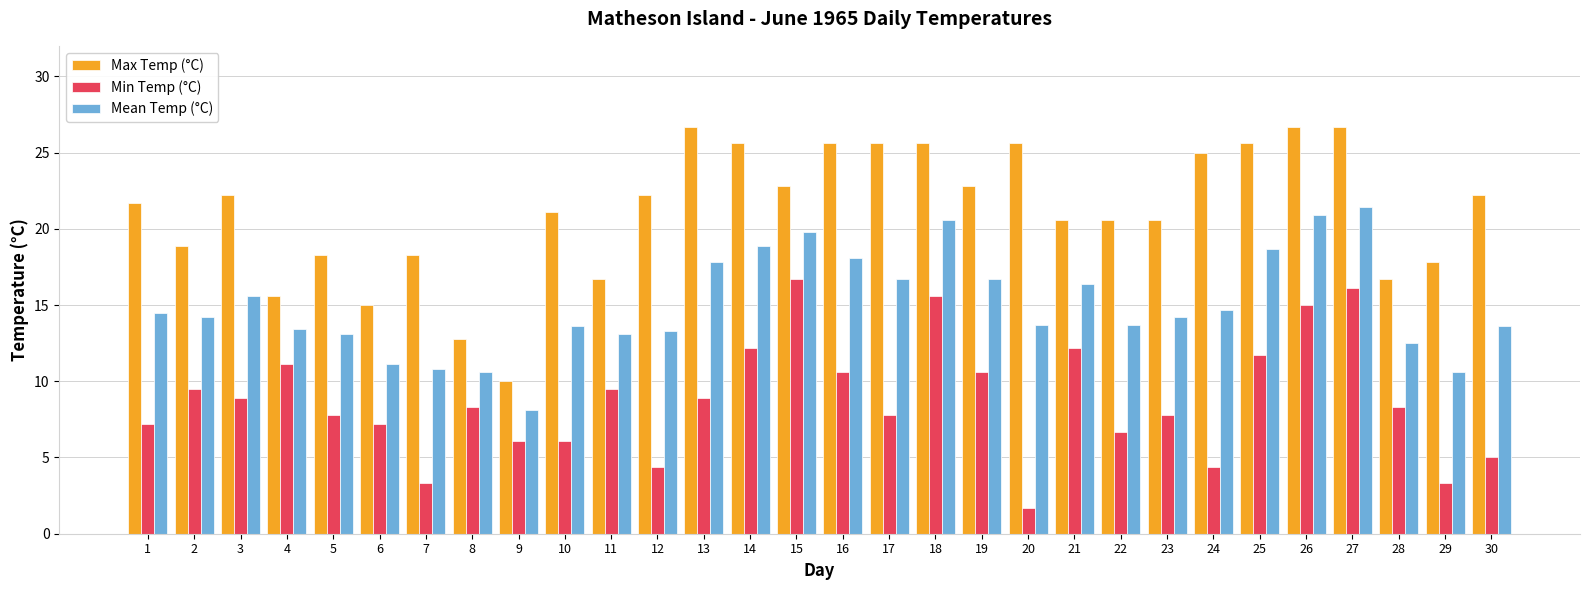

The value of Mean Temp (°C) at 9 is 8.1. True or false?

True